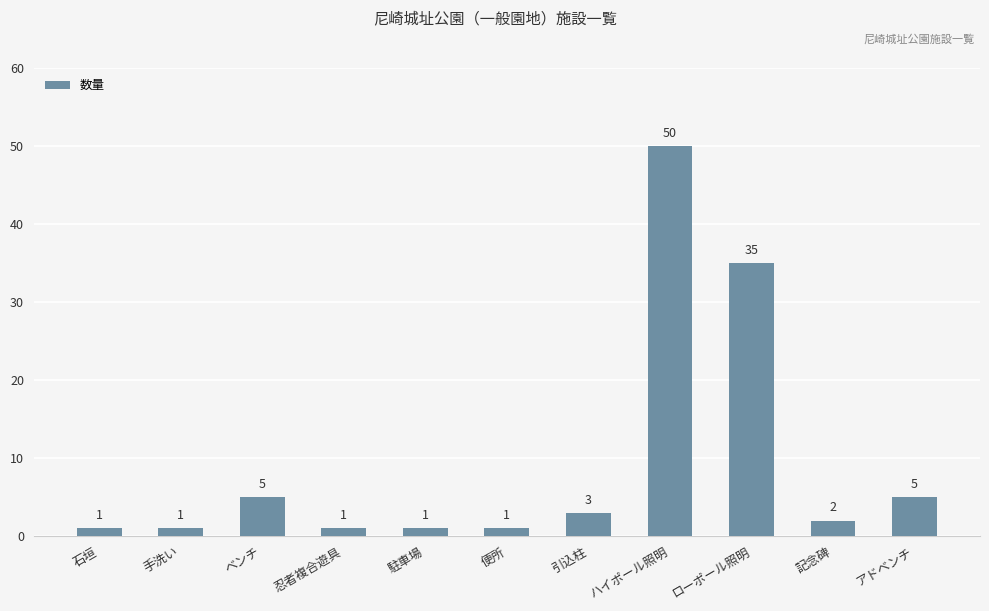

What is the smallest value displayed?

1